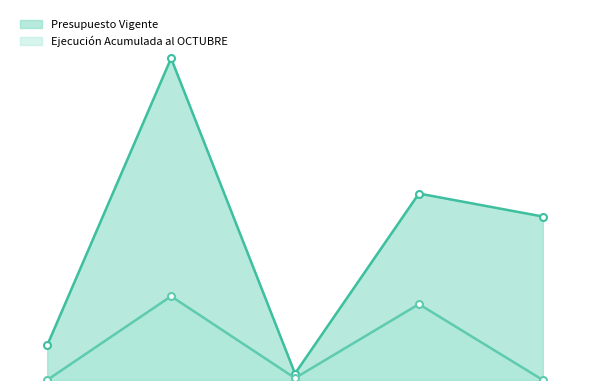

List the labels in order of Presupuesto Vigente value, largest first.

TRANSFERENCIAS PARA GASTOS DE CAPITAL, BIENES Y SERVICIOS DE CONSUMO, INICIATIVAS DE INVERSIÓN, TRANSFERENCIAS CORRIENTES, GASTOS EN PERSONAL